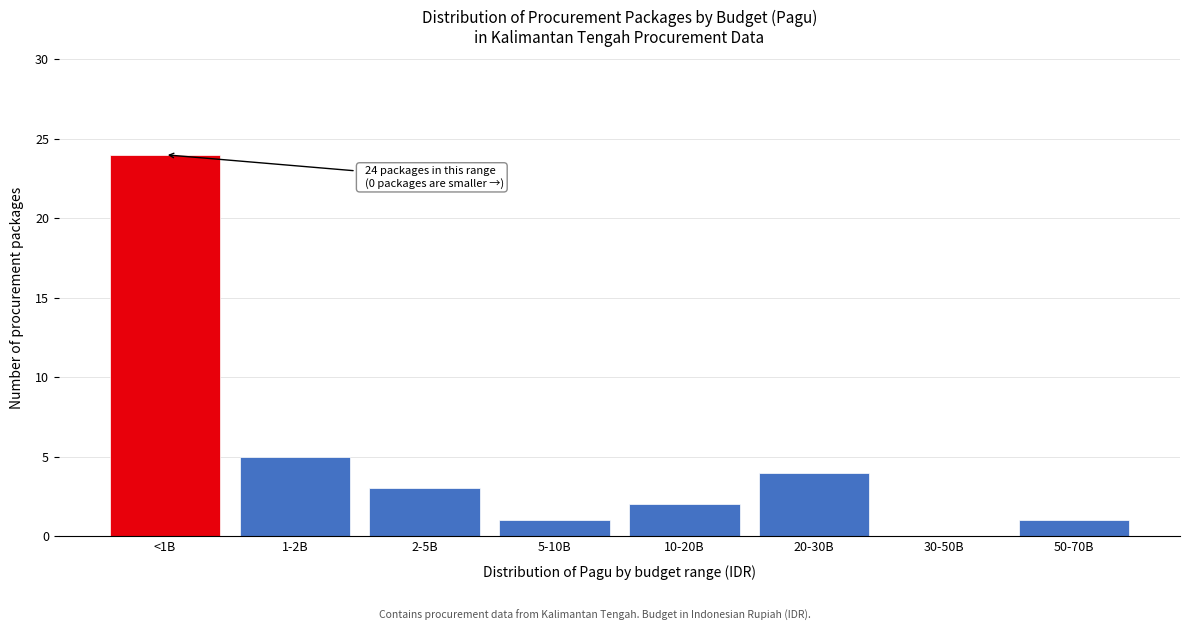

Reading left to right, list all the values displayed in this chart.

<1B=24	1-2B=5	2-5B=3	5-10B=1	10-20B=2	20-30B=4	30-50B=0	50-70B=1